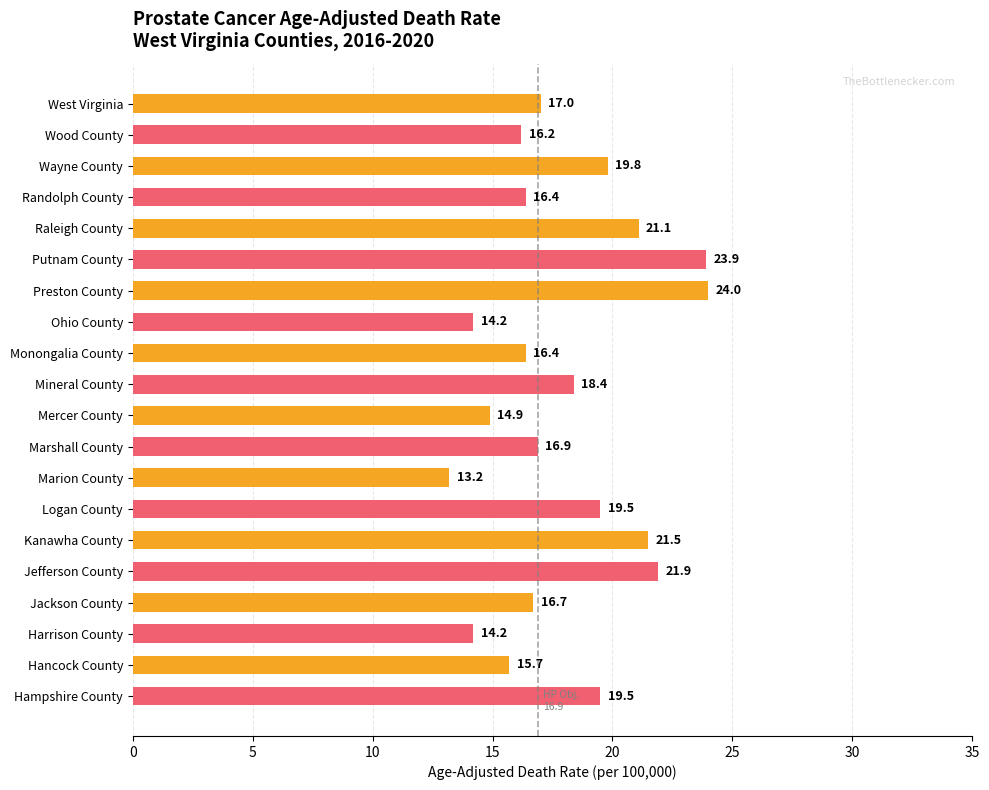

What is the label of the 9th bar from the bottom?

Marshall County